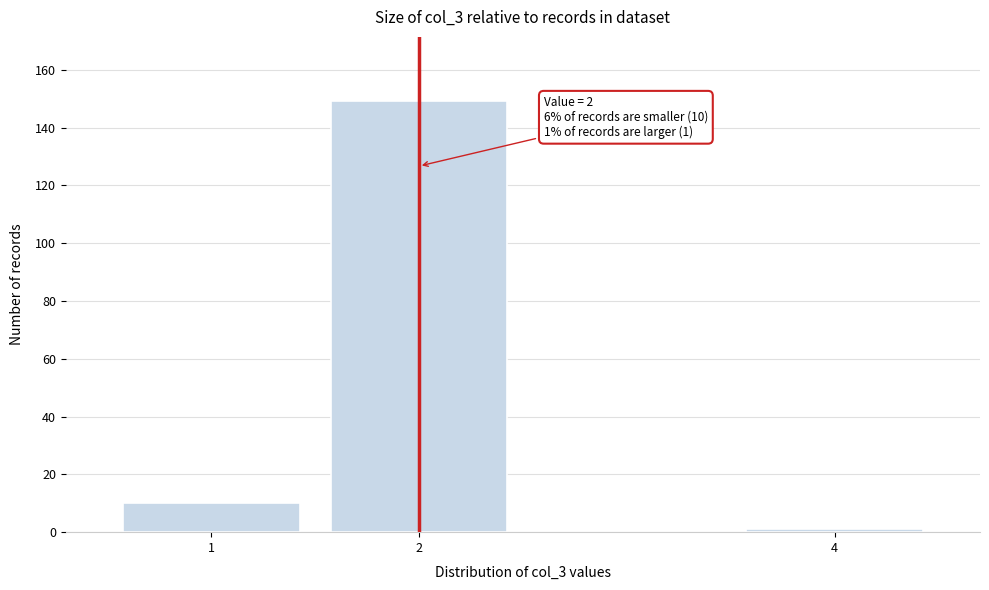

Reading left to right, transcribe all the data shown in this chart.

10	149	1